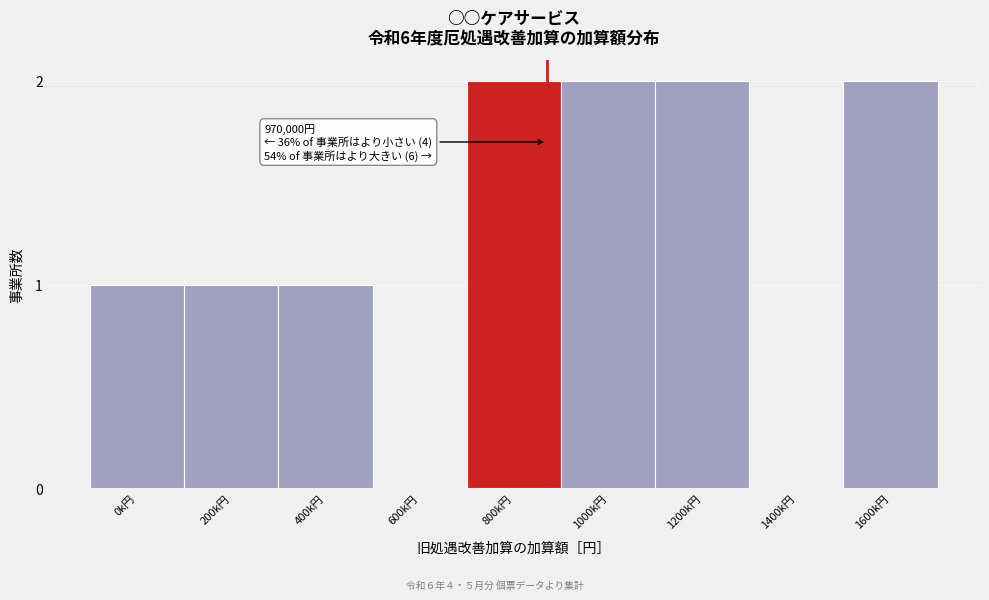

Reading right to left, transcribe all the data shown in this chart.

1600k円=2	1400k円=0	1200k円=2	1000k円=2	800k円=2	600k円=0	400k円=1	200k円=1	0k円=1